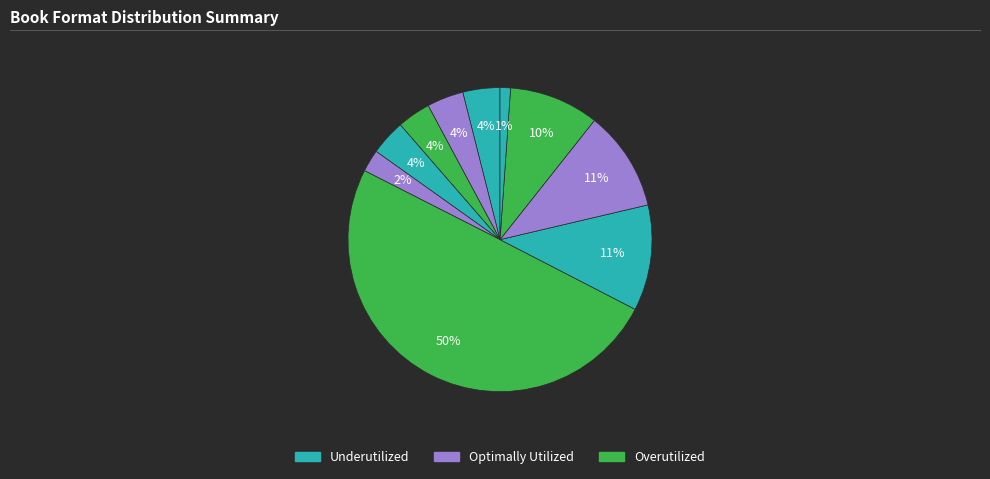

How many slices are in this pie chart?

10